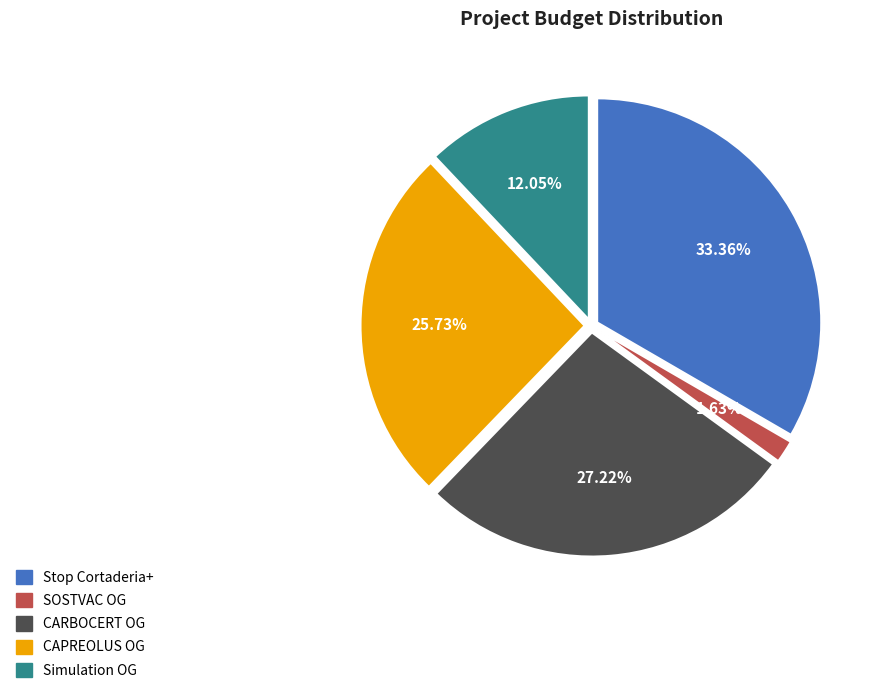

Which has a higher value, CAPREOLUS OG or Simulation OG?

CAPREOLUS OG